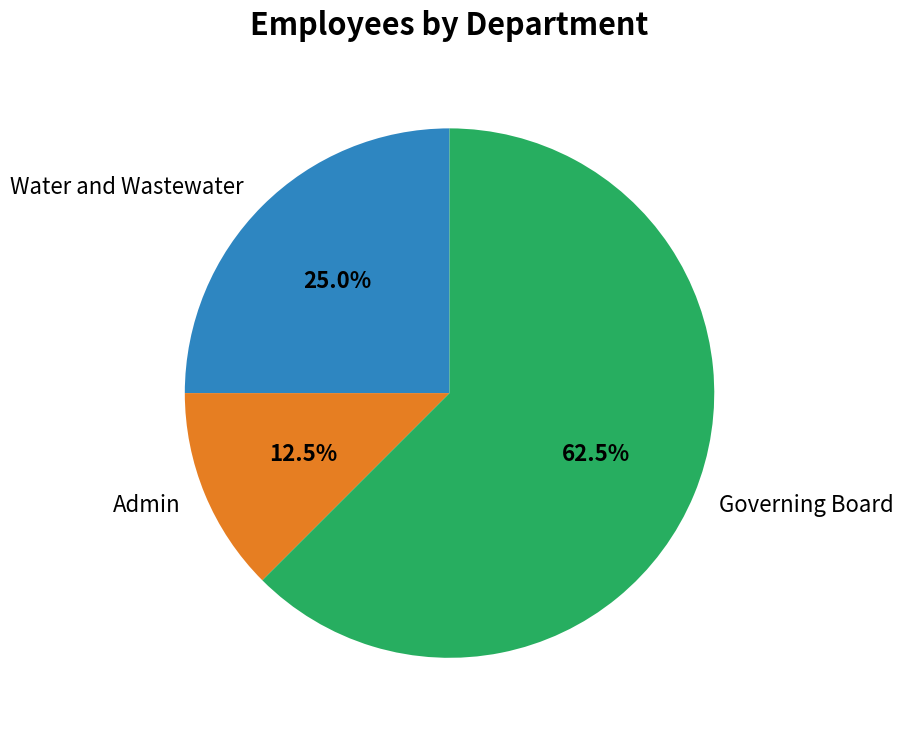

Is there a majority slice in this chart?

Yes